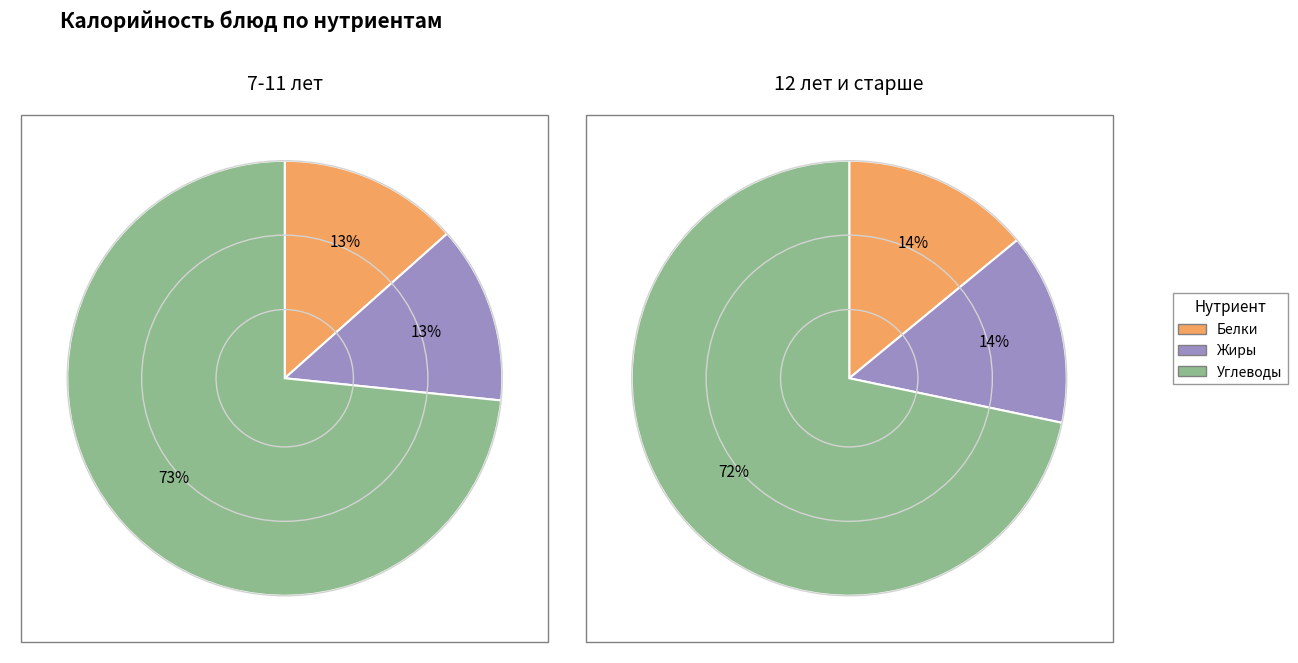

Which series has the largest range (max minus min)?

Углеводы